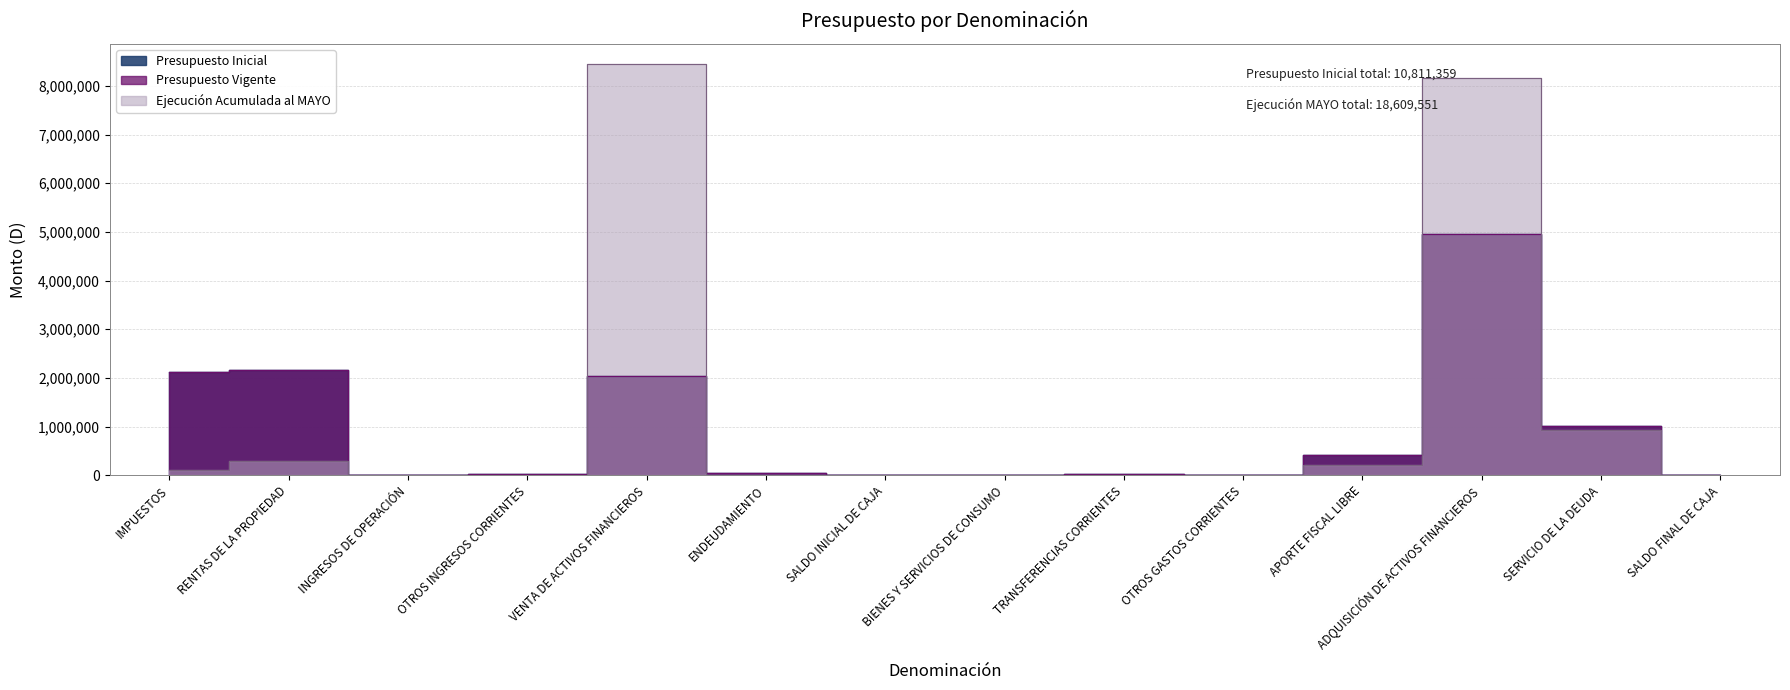

At which label does Presupuesto Vigente reach its peak?

ADQUISICIÓN DE ACTIVOS FINANCIEROS